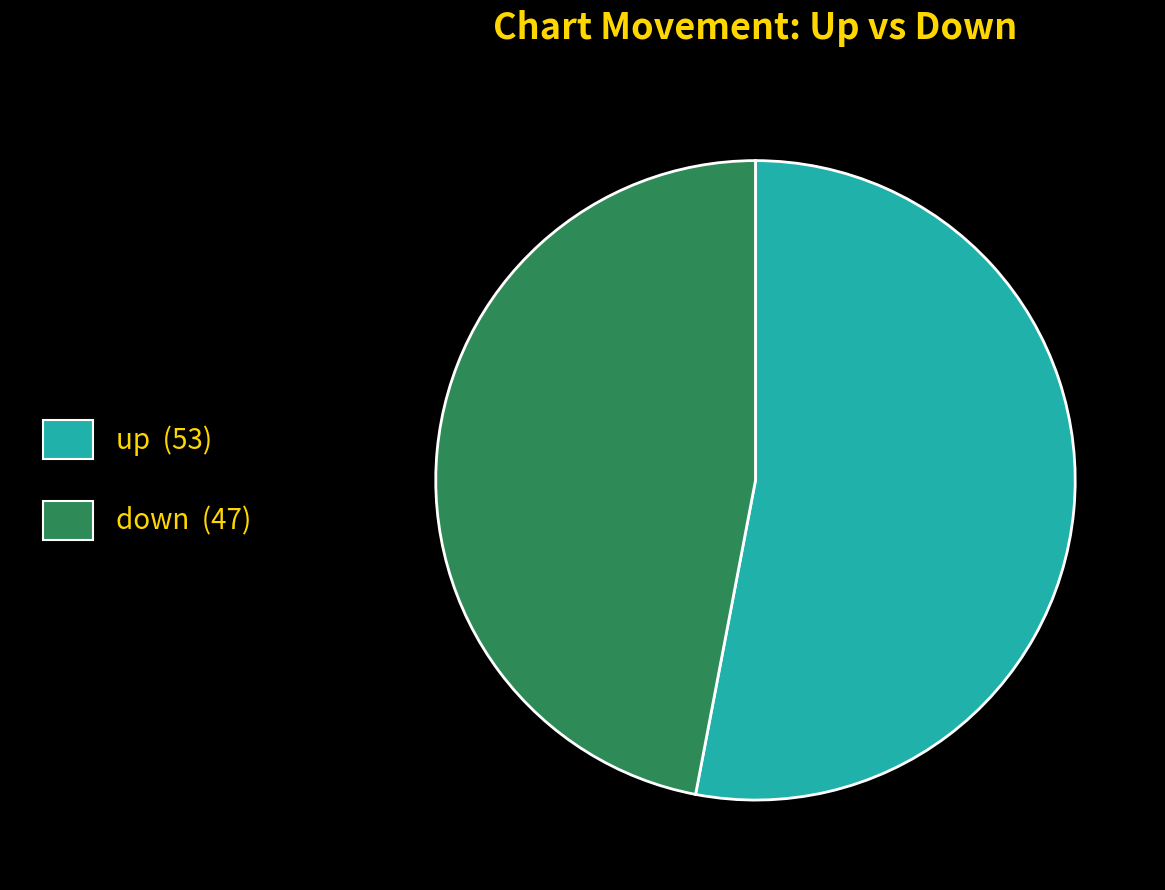

Approximately how many times larger is the value at down (47) compared to up (53)?

0.9